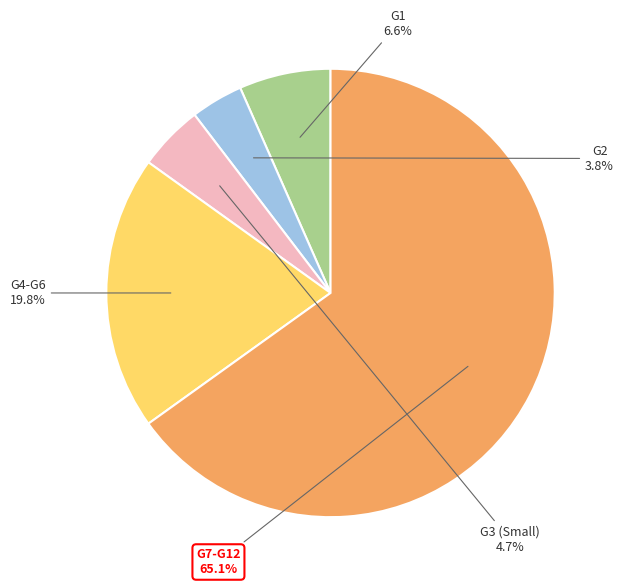

Does any single category account for the majority?

Yes